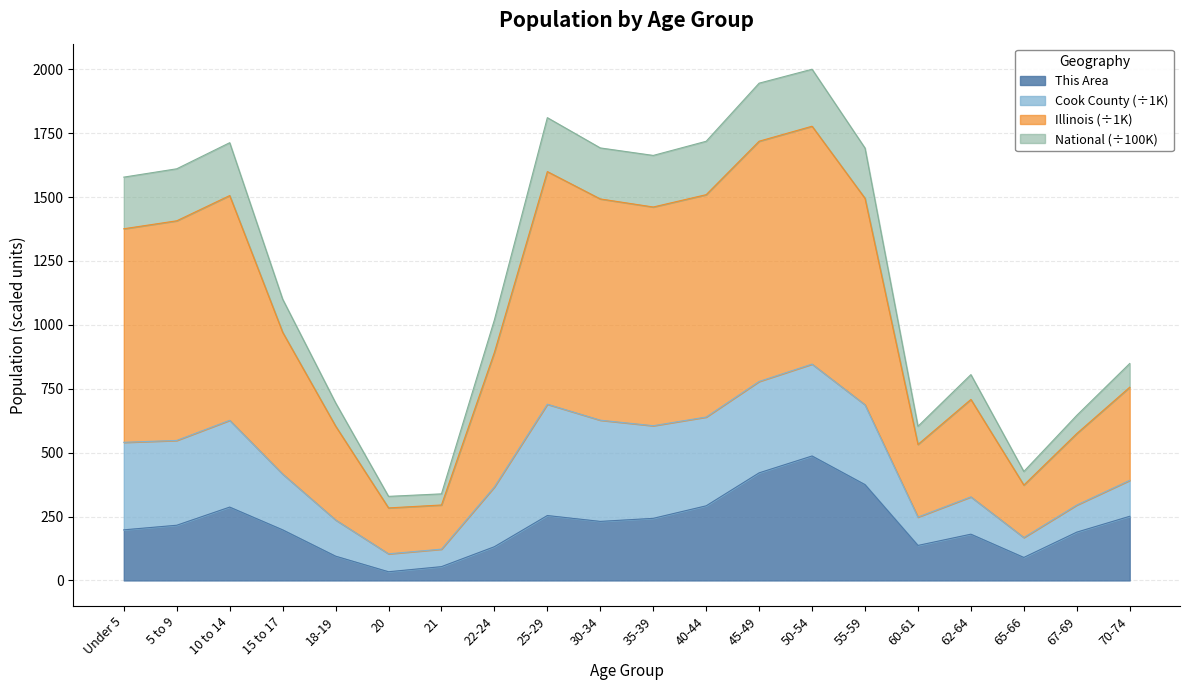

How many lines are shown in the chart?

4